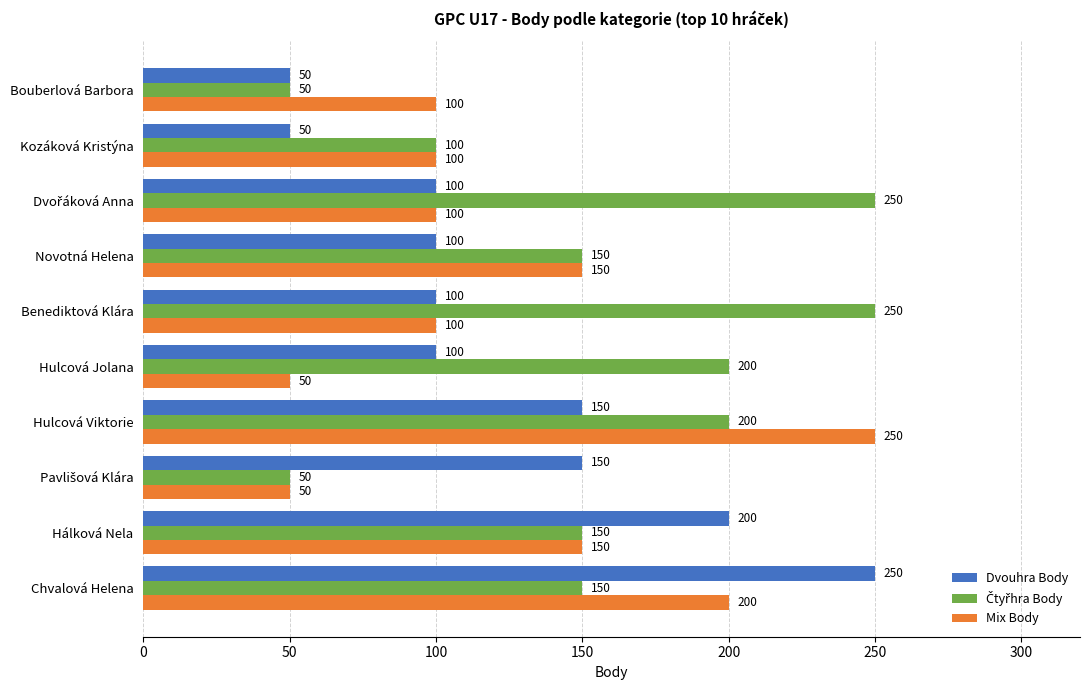

At how many categories does at least one series exceed 243?

4